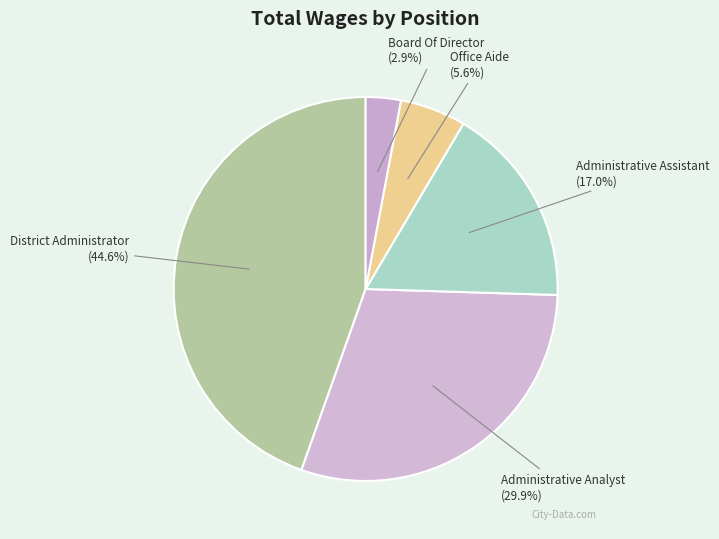

How many segments does this pie chart have?

5